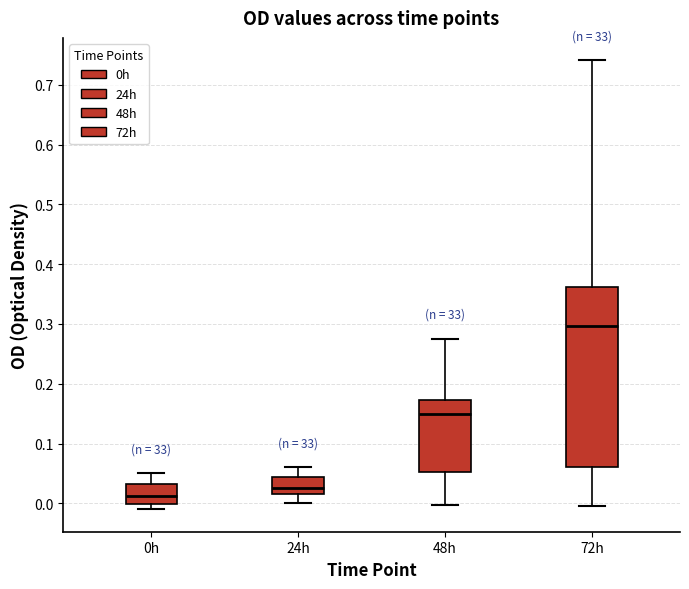

Reading left to right, read every box against the y-axis: the position of its median line, the range the box covers, and the ends of its whiskers. The values are not printed on the chart, so give them approximately, as read against the axis.

0h: median 0.01, box 0.00 to 0.03, whiskers -0.01 to 0.05
24h: median 0.03, box 0.02 to 0.04, whiskers 0.00 to 0.06
48h: median 0.15, box 0.05 to 0.17, whiskers 0.00 to 0.28
72h: median 0.30, box 0.06 to 0.36, whiskers 0.00 to 0.74